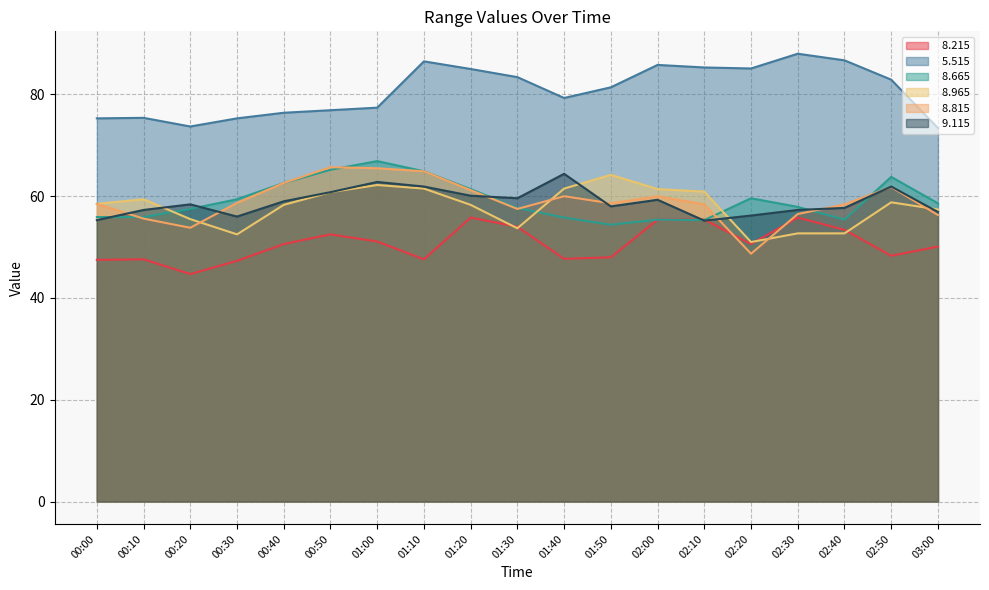

In   9.115, how many points are higher than both neighbors (excluding endpoints)?

5